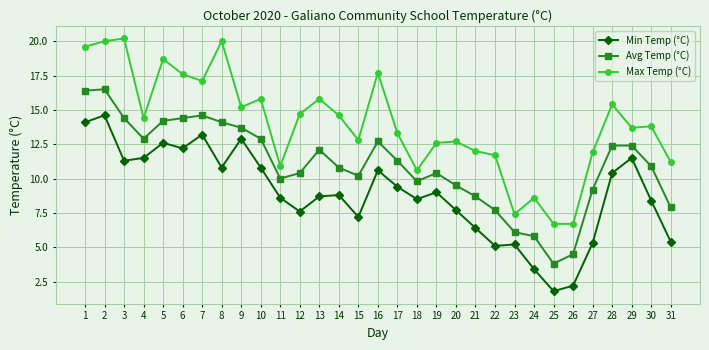

Is it true that Min Temp (°C) equals 16.1 at 29?

False